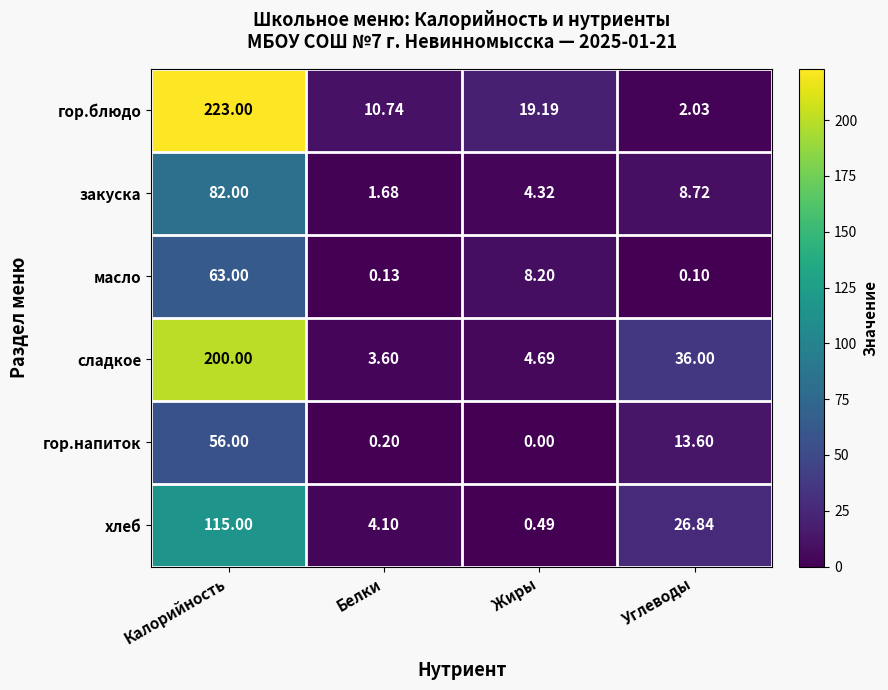

Which label corresponds to the largest value in the chart?

Калорийность